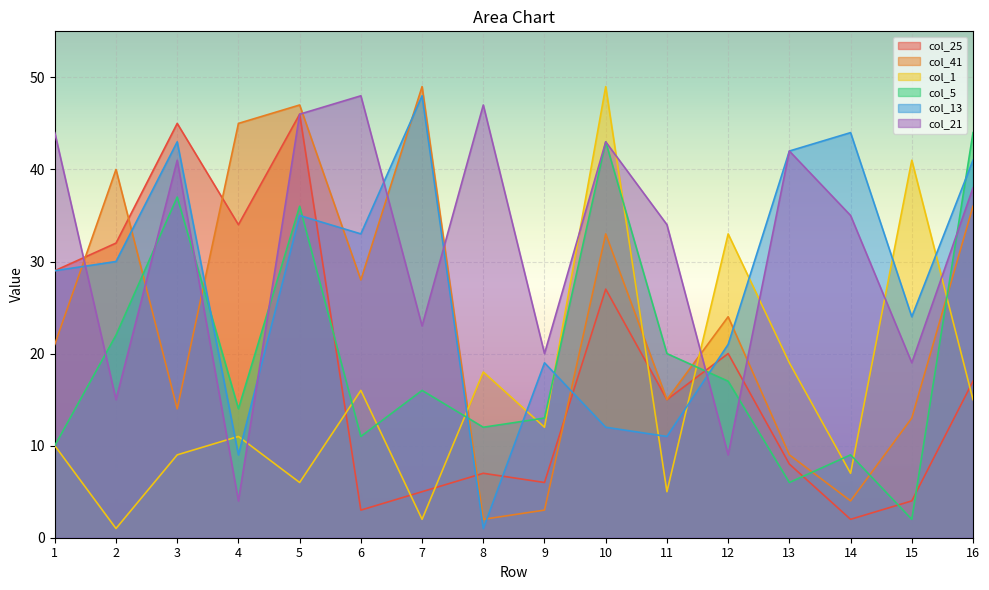

What is the greatest value displayed?

49